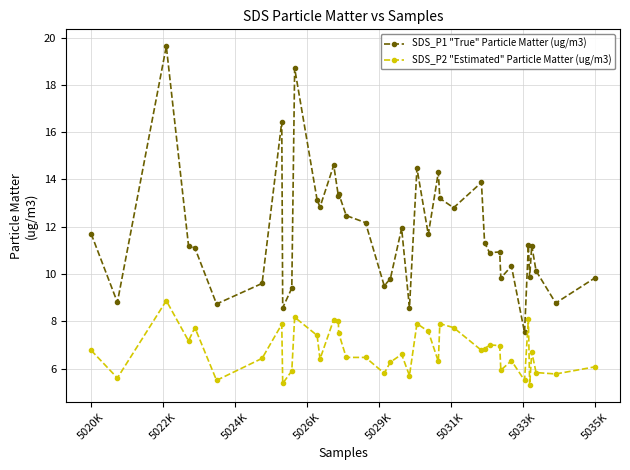

True or false: SDS_P1 "True" Particle Matter (ug/m3) has more than 2 points higher than both neighbors.

True